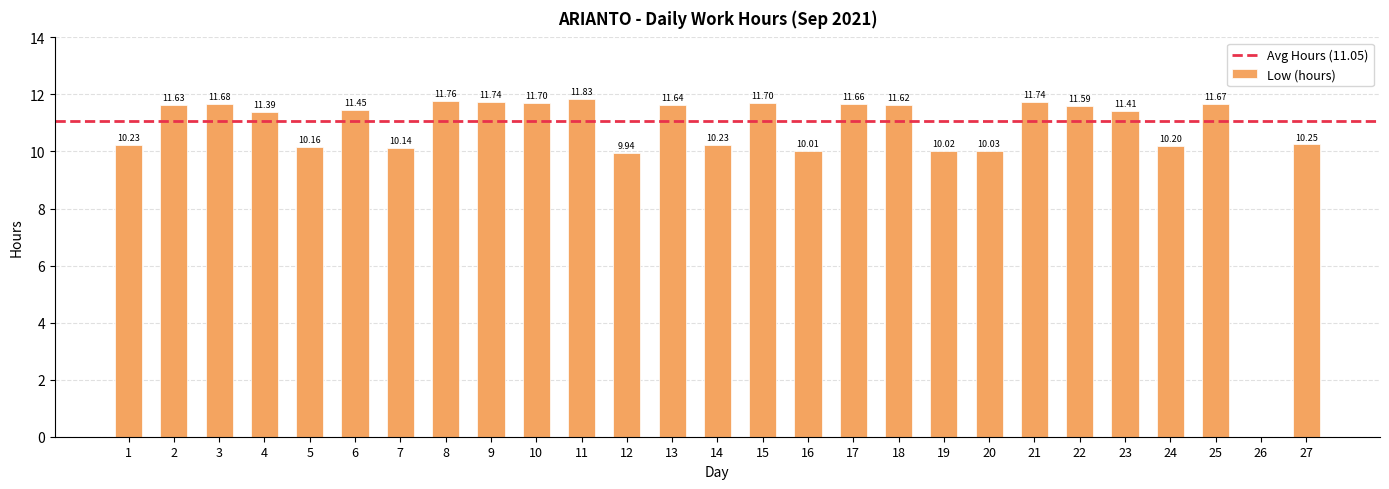

What is the sum of the values at 24 and 2?

21.8